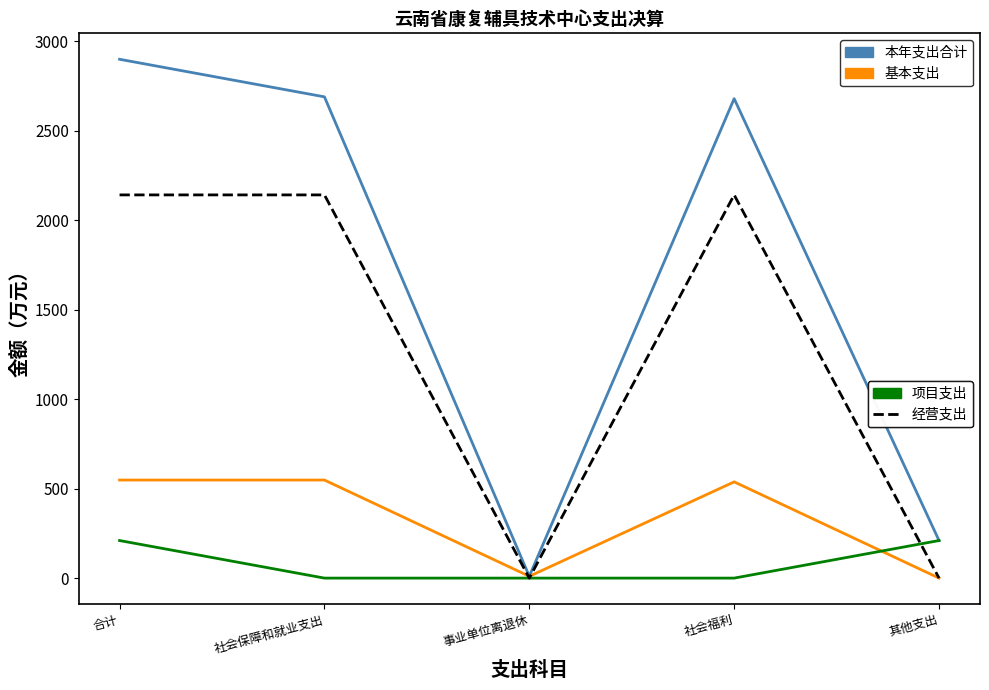

What is the difference between the highest and lowest values at 社会福利?

2680.1